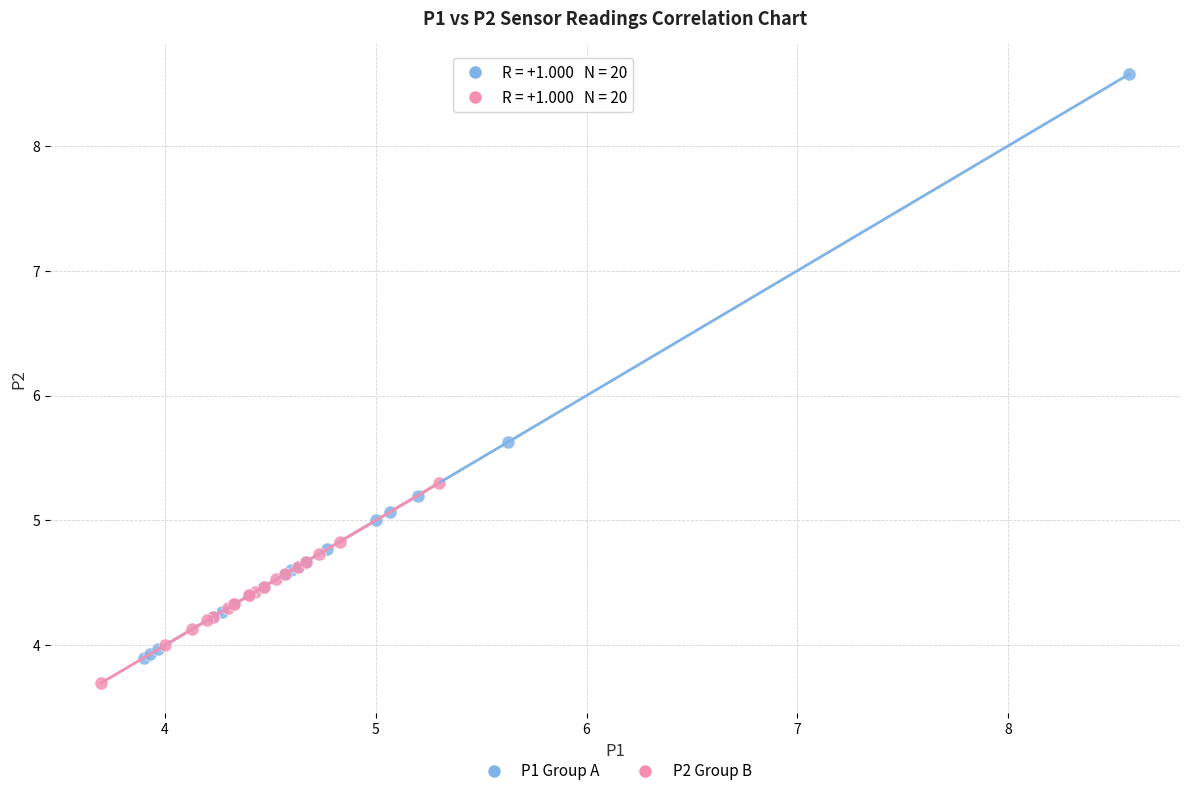

Which series reaches the maximum Y coordinate?

P1 Group A